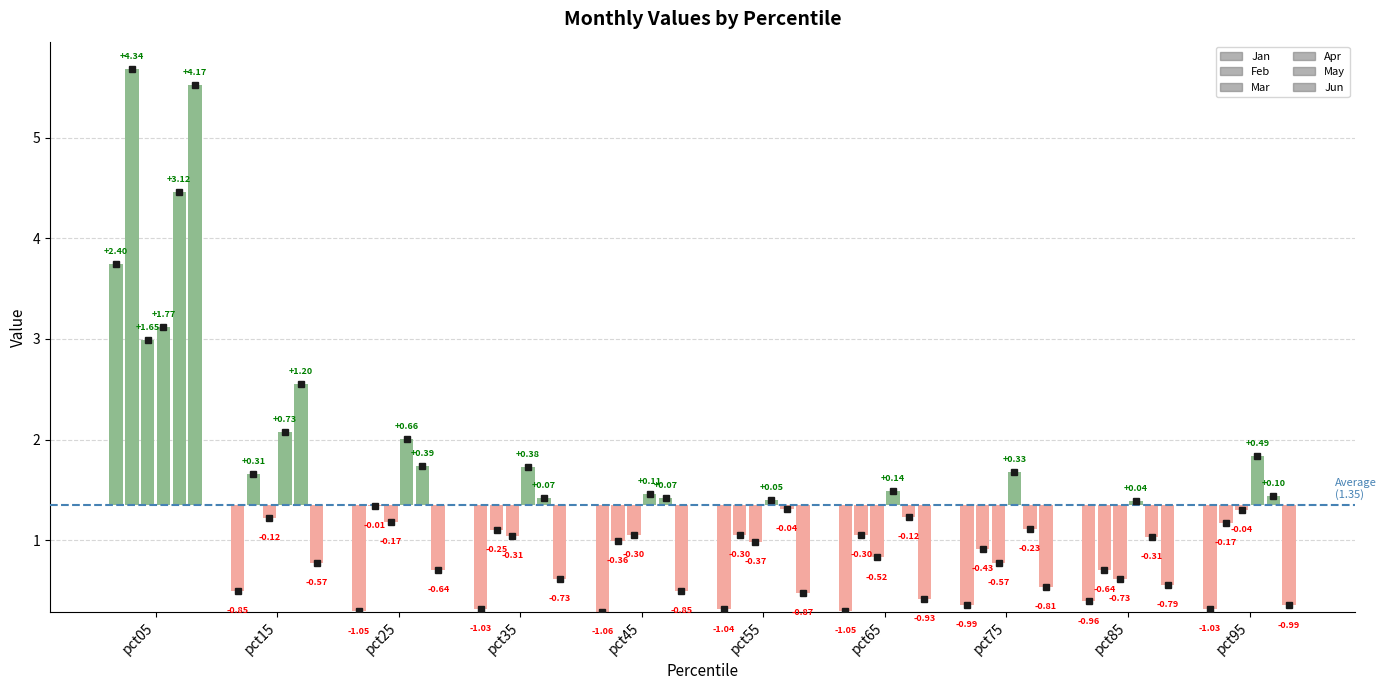

Is it true that Jan equals 0.4 at pct85?

True